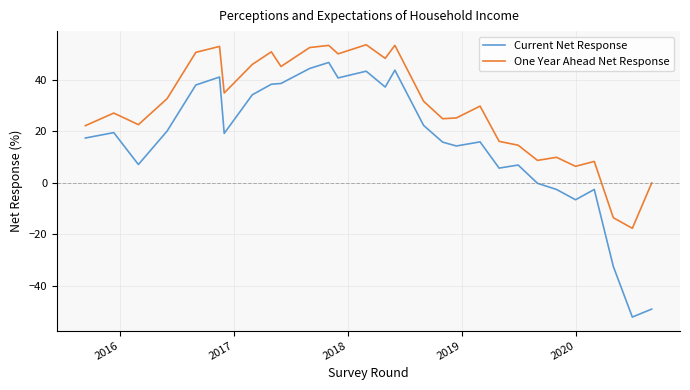

True or false: One Year Ahead Net Response and Current Net Response cross at least once.

False